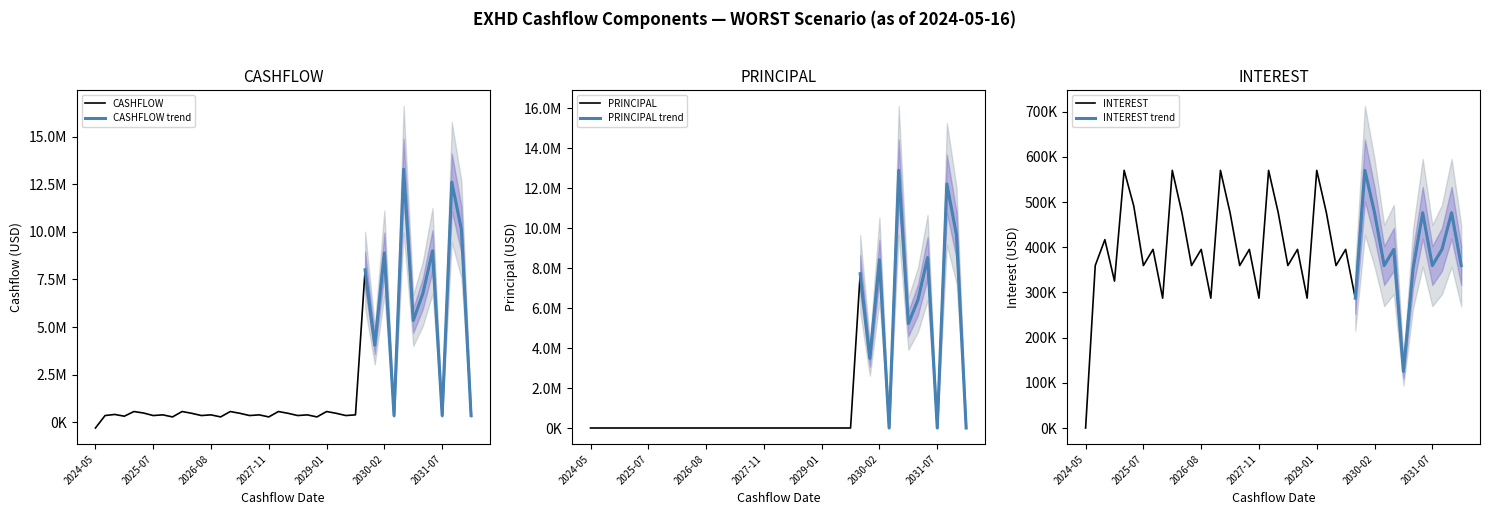

What are all the series names shown in the legend?

CASHFLOW, PRINCIPAL, INTEREST